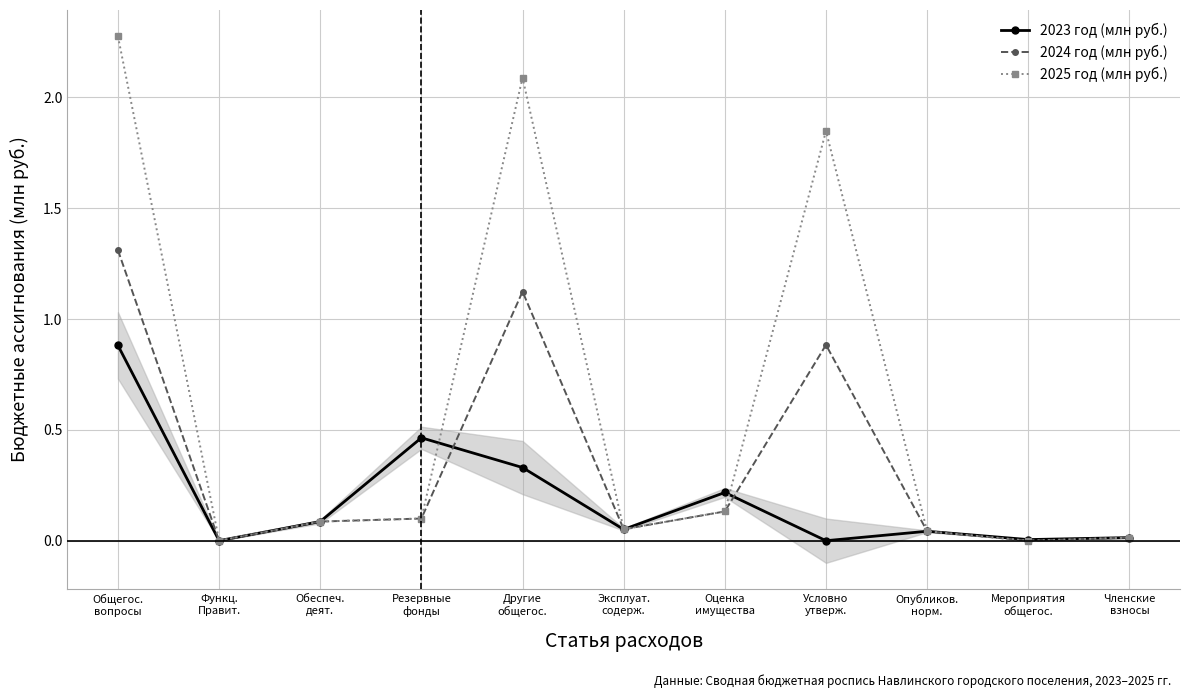

In 2023 год (млн руб.), how many points are higher than both neighbors (excluding endpoints)?

3